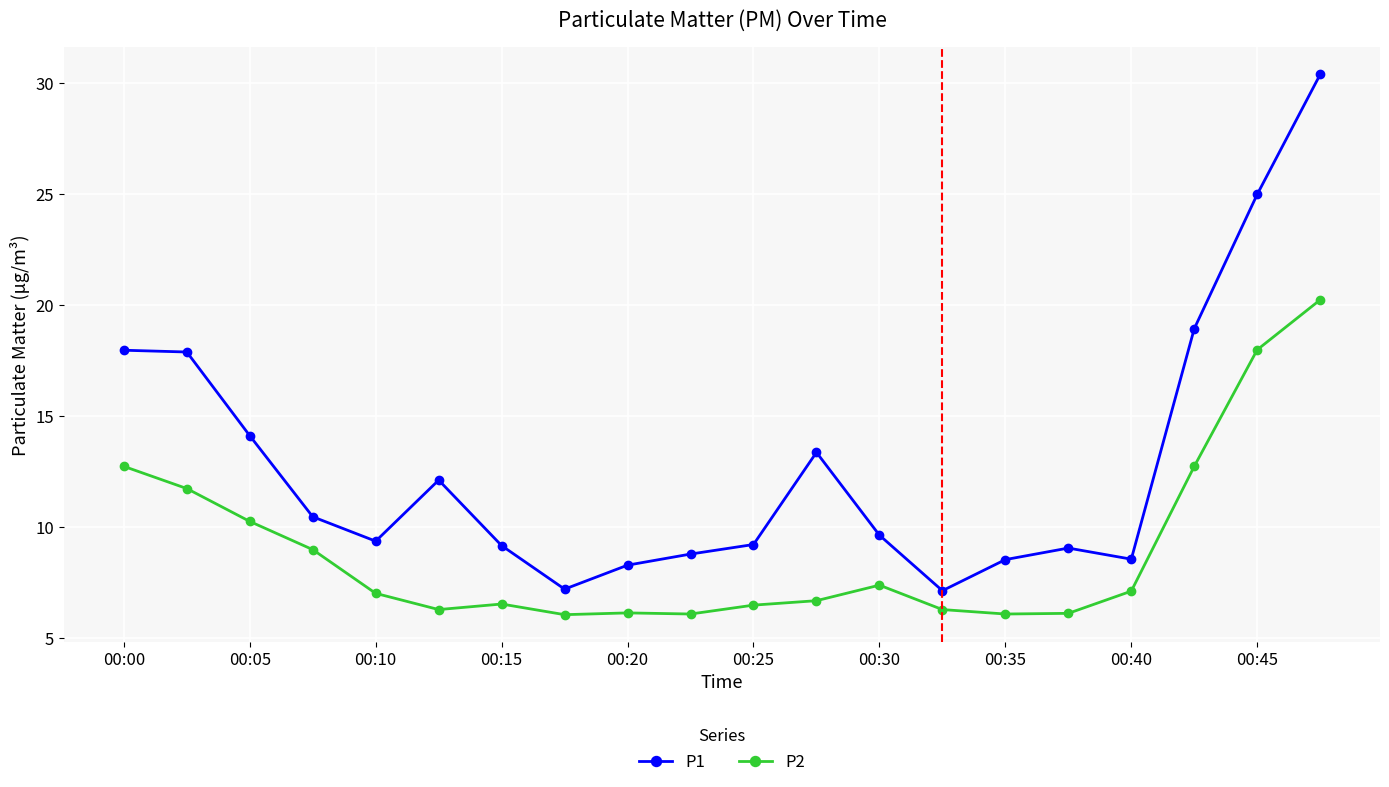

What is the lowest value of the P2 series?

6.1